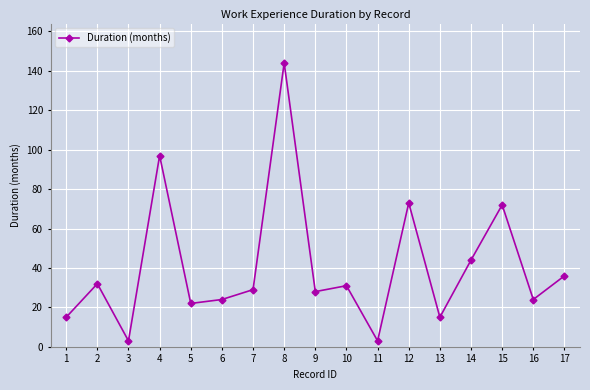

True or false: the data shows 5 at 16.

False